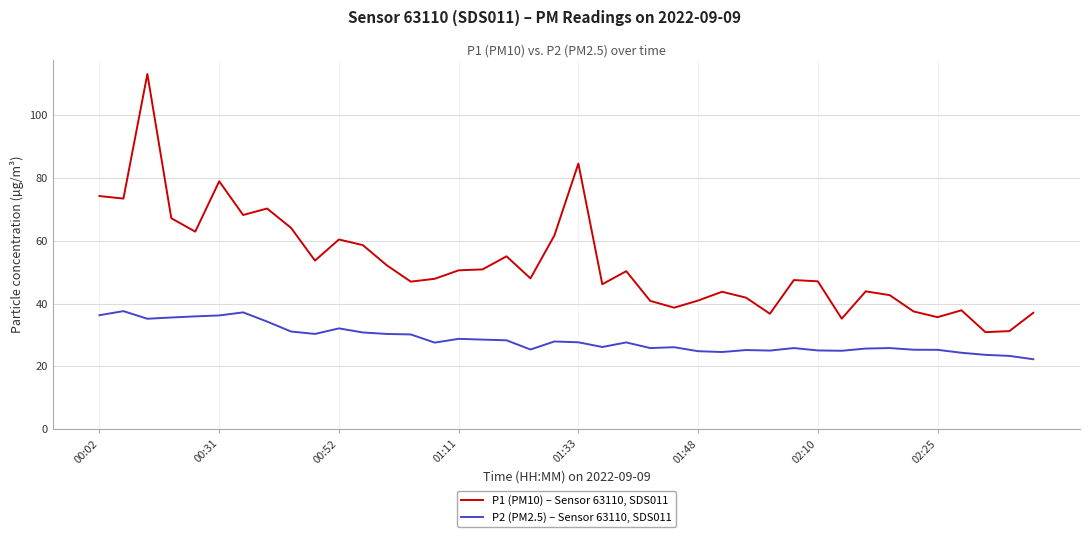

True or false: P1 (PM10) – Sensor 63110, SDS011 and P2 (PM2.5) – Sensor 63110, SDS011 intersect in this chart.

False